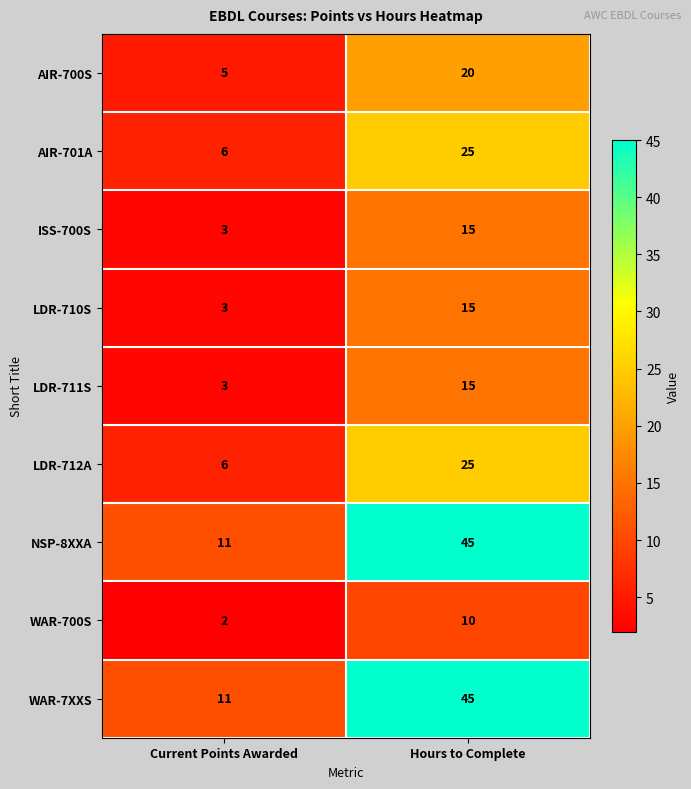

What is the difference between the highest and lowest values at Current Points Awarded?

9